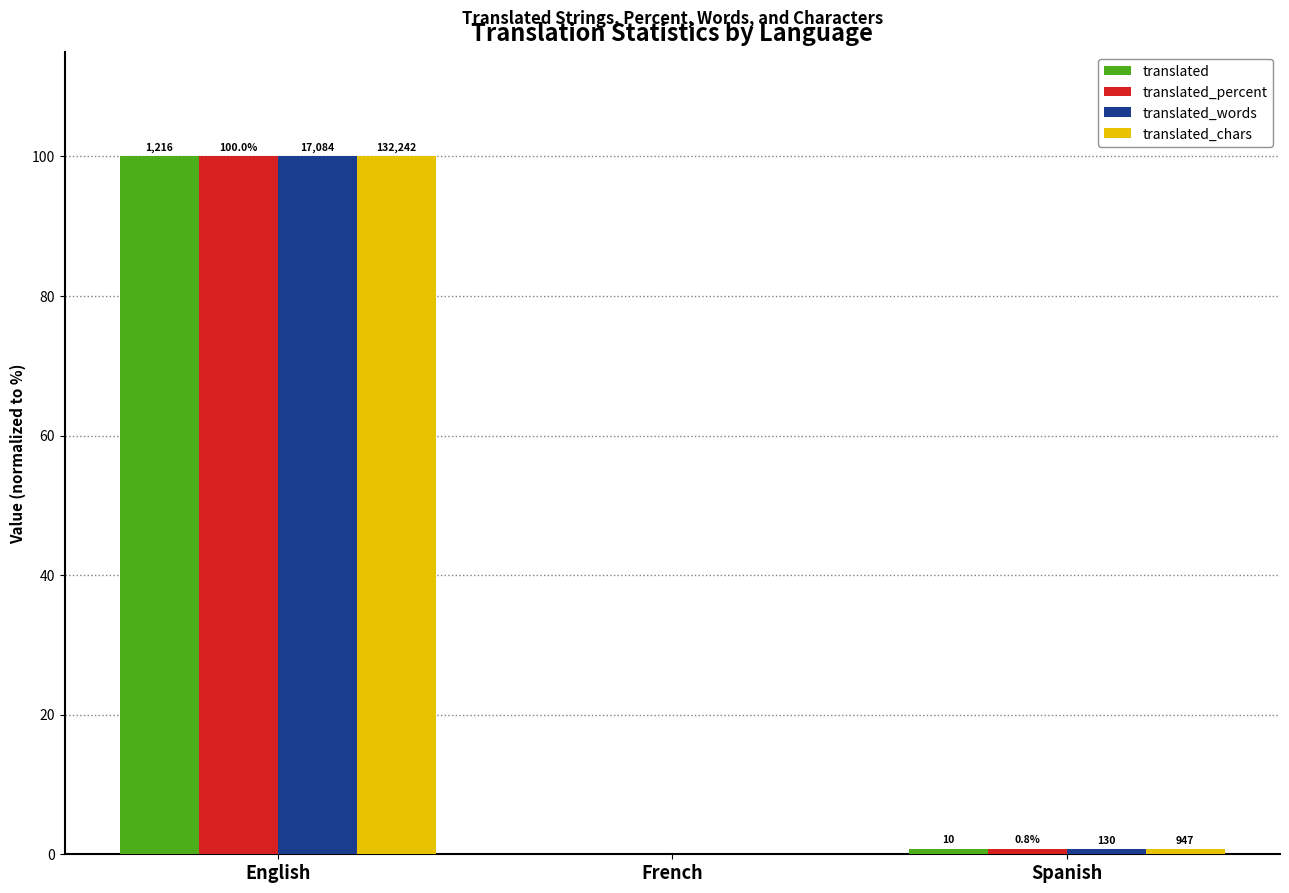

How many groups of bars are there?

3